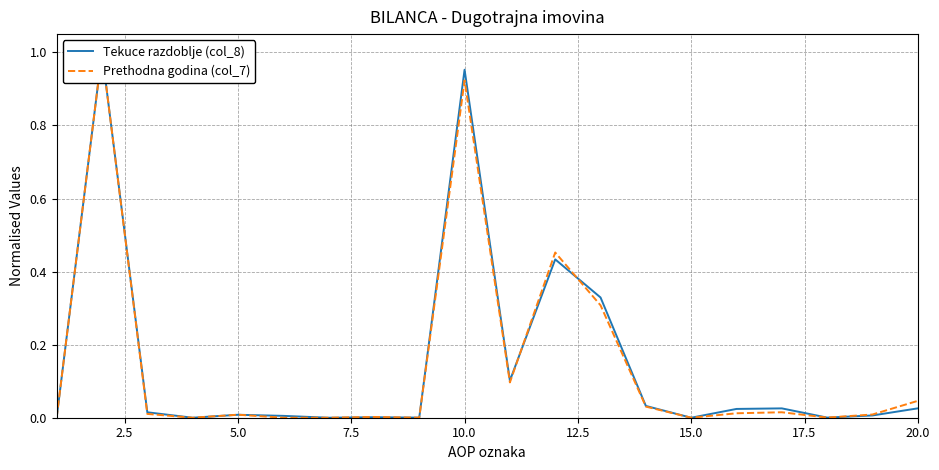

Reading left to right, list all the values displayed in this chart.

Tekuce razdoblje (col_8): 0.0	1.0	0.0	0.0	0.0	0.0	0.0	0.0	0.0	1.0	0.1	0.4	0.3	0.0	0.0	0.0	0.0	0.0	0.0	0.0
Prethodna godina (col_7): 0.0	1.0	0.0	0.0	0.0	0.0	0.0	0.0	0.0	0.9	0.1	0.5	0.3	0.0	0.0	0.0	0.0	0.0	0.0	0.0